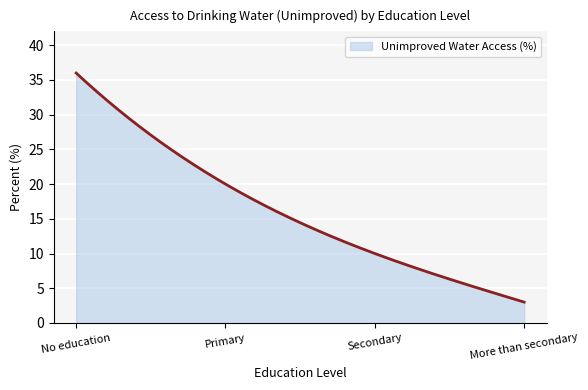

What is the difference between the maximum and minimum values?

33.0